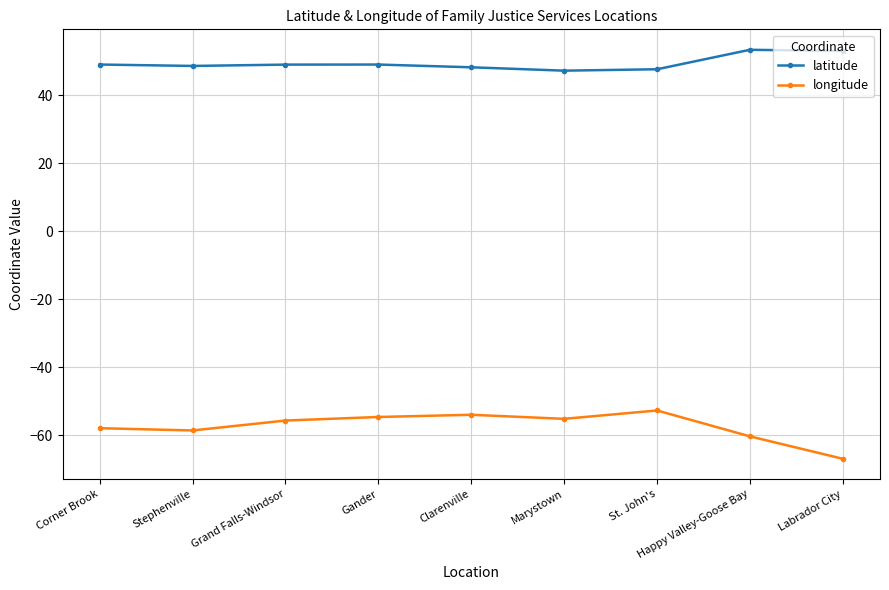

True or false: longitude has more than 0 interior local peaks.

True